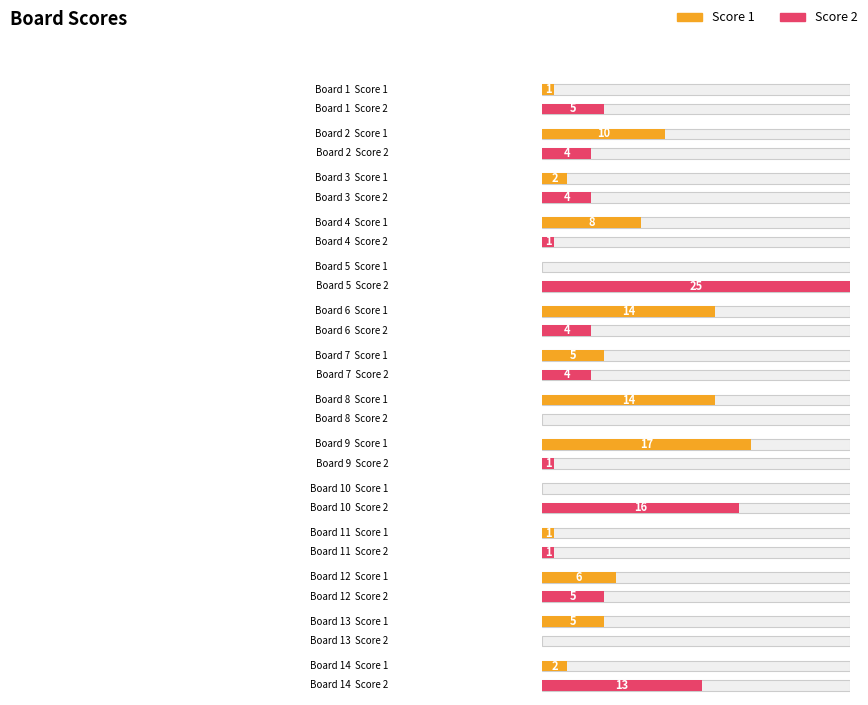

Count the number of data series in this chart.

2